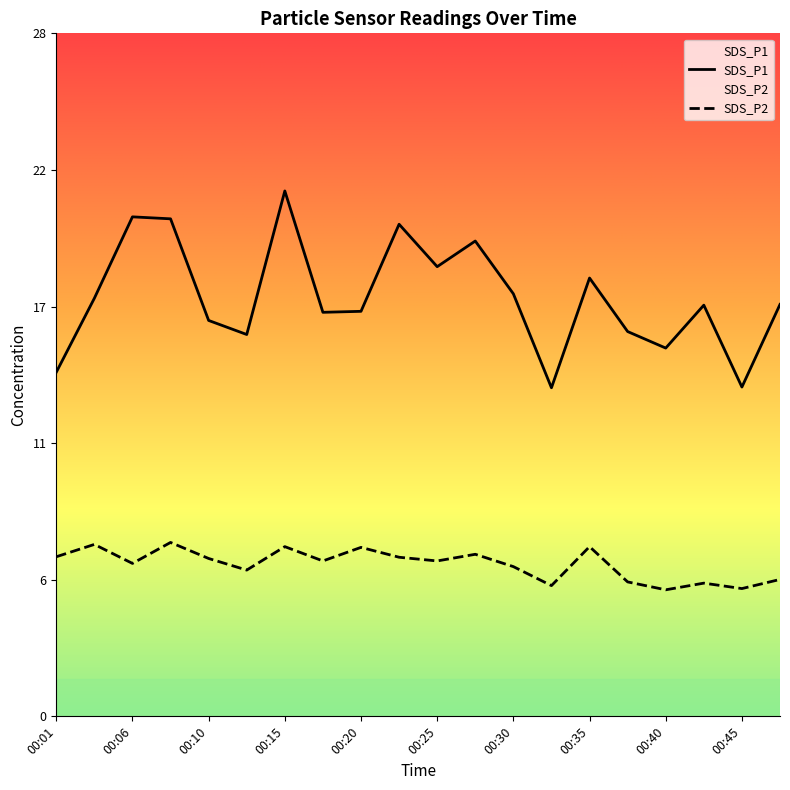

Rank the series by their average value, from highest to lowest.

SDS_P1, SDS_P2